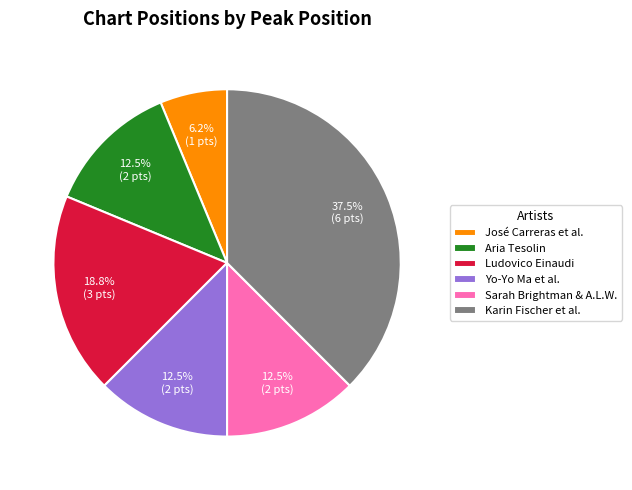

How many slices are in this pie chart?

6